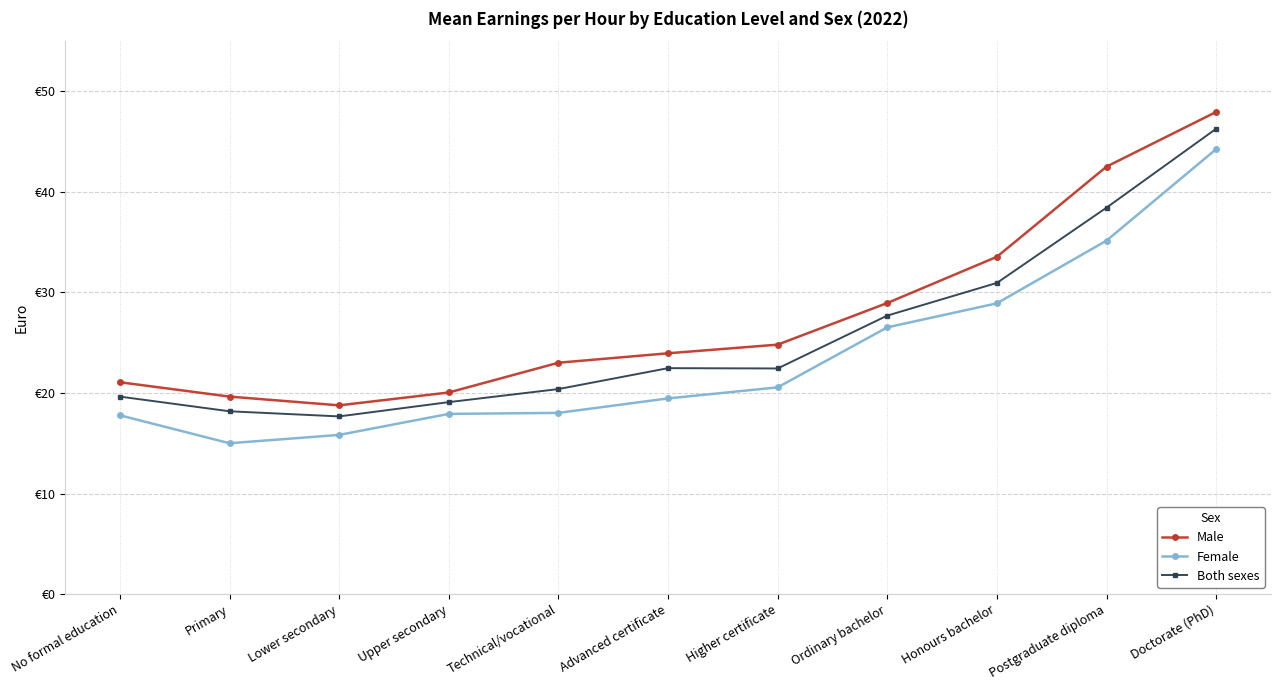

The Male series shows 42.5 at Postgraduate diploma. True or false?

True